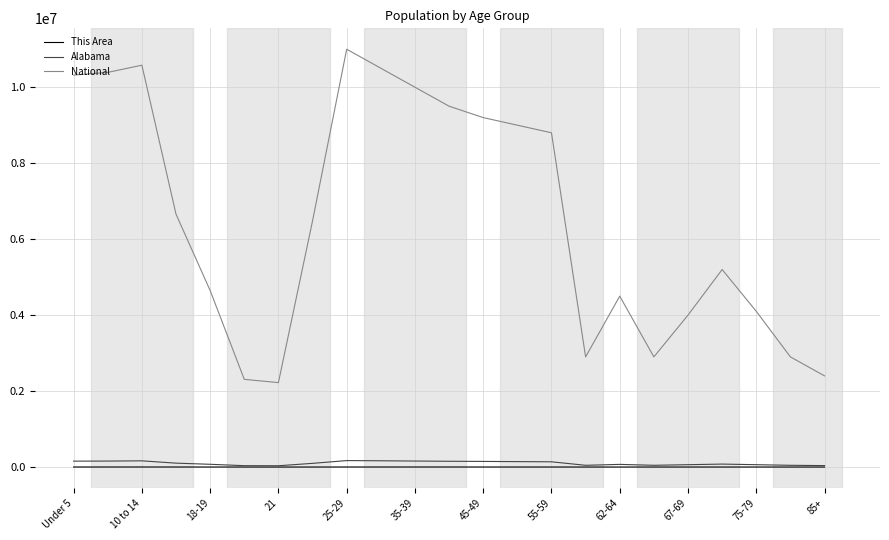

True or false: Alabama and National intersect in this chart.

False